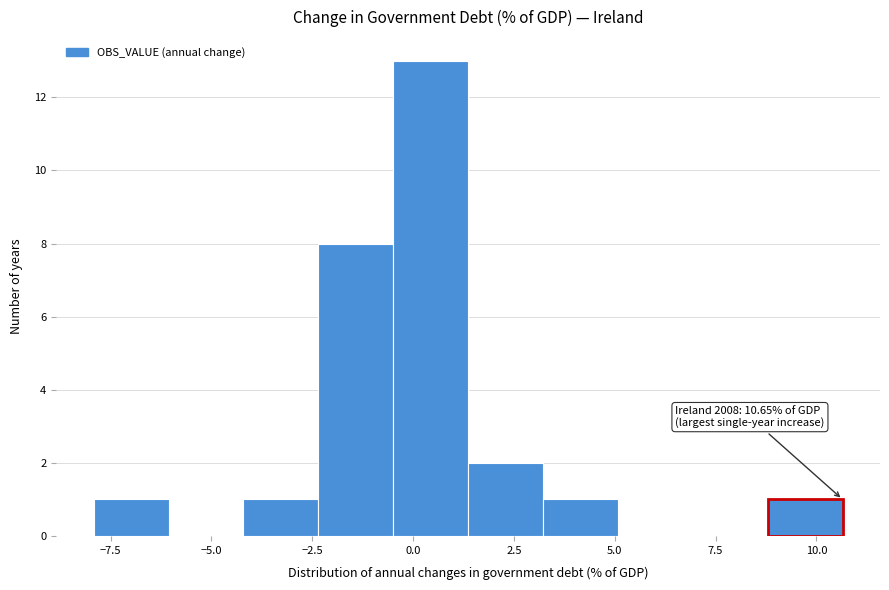

Read against the x-axis, roughly where is the centre of the tallest bar?

0.5